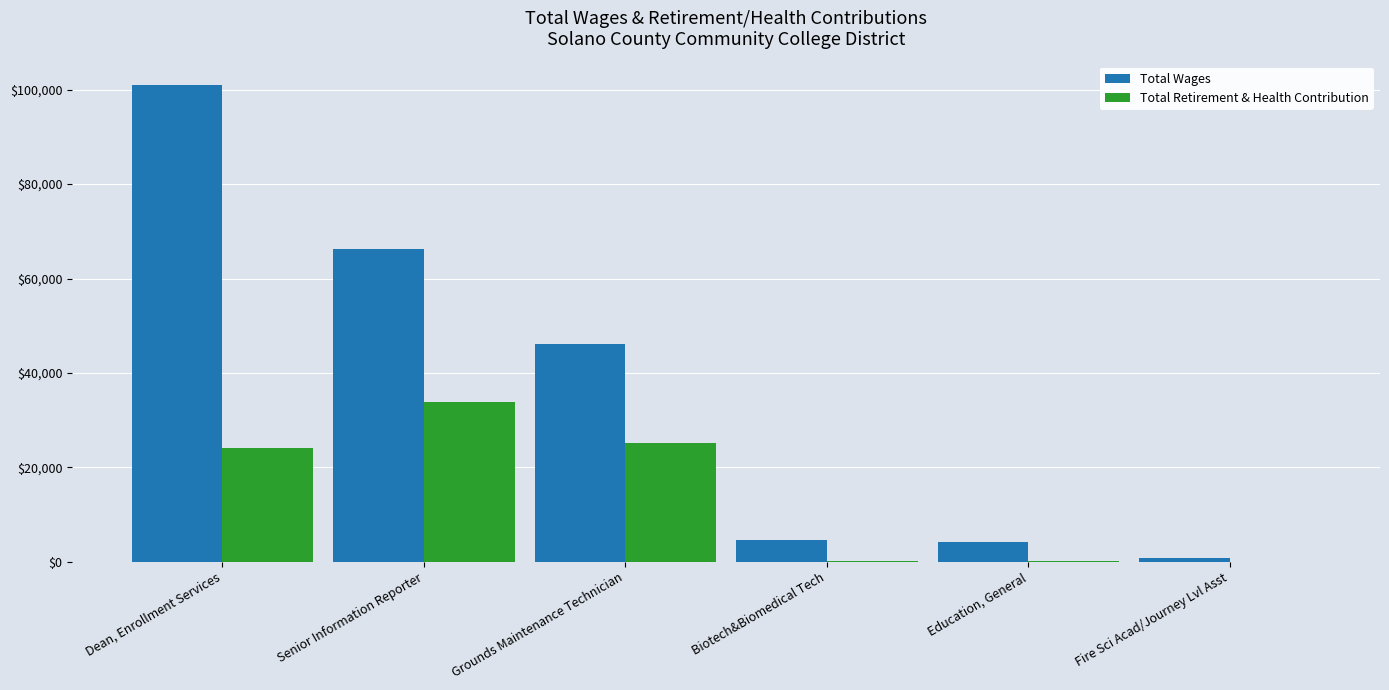

What are all the series names shown in the legend?

Total Wages, Total Retirement & Health Contribution